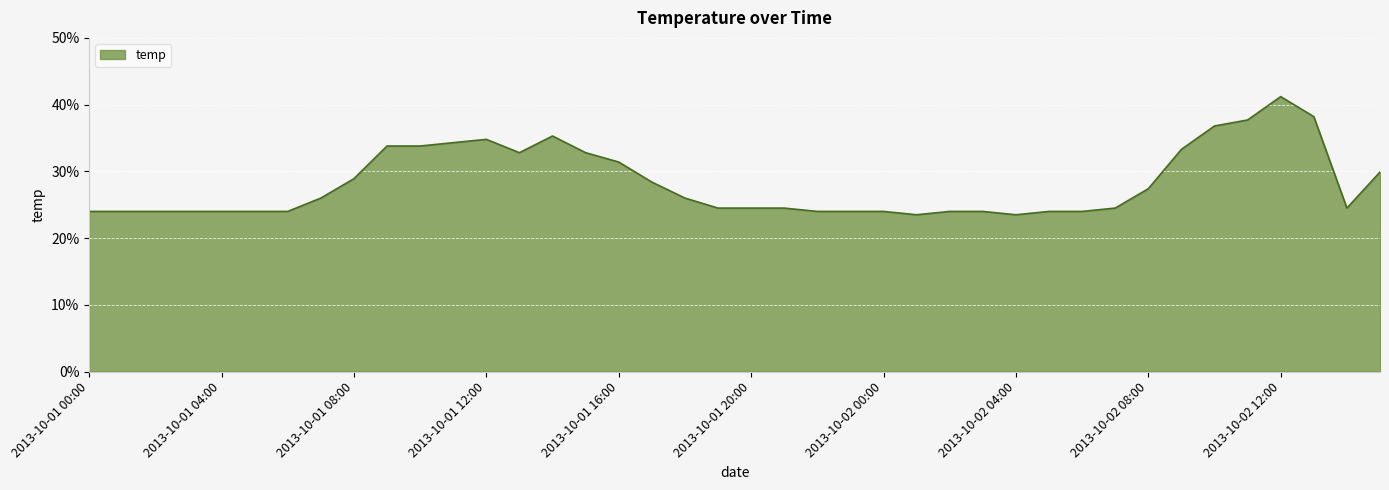

What is the sum of all values?

1128.3